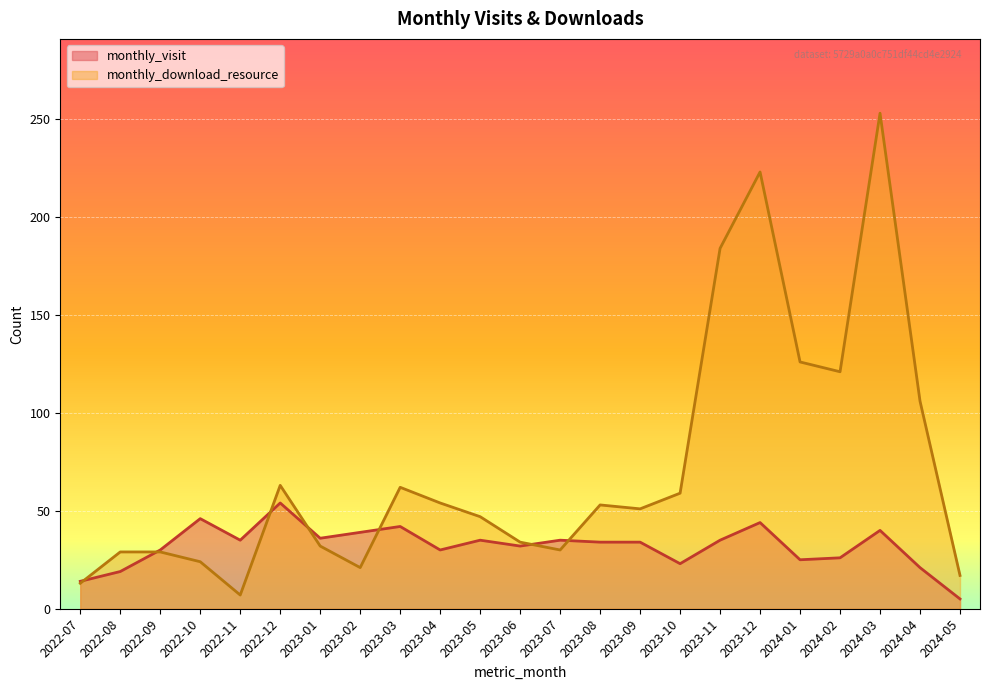

Where do monthly_download_resource and monthly_visit first cross each other?

2022-07 and 2022-08